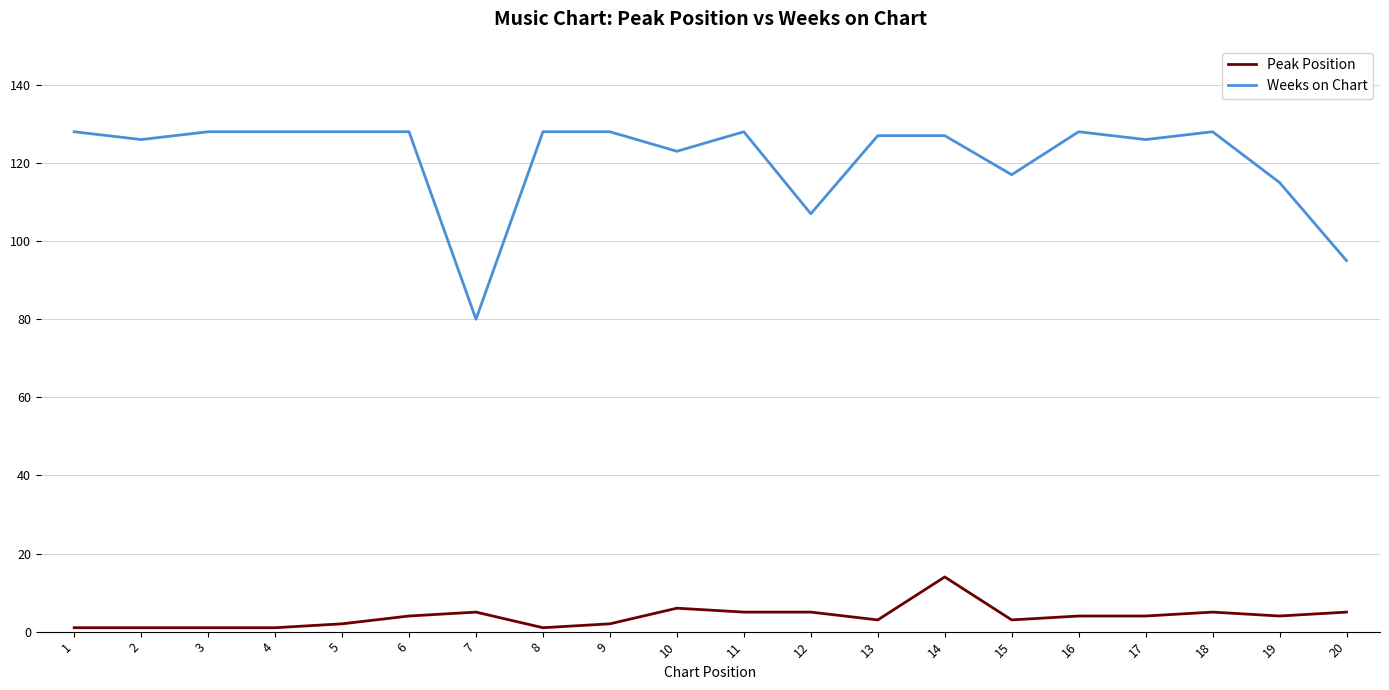

At which category is the sum across all series the highest?

14